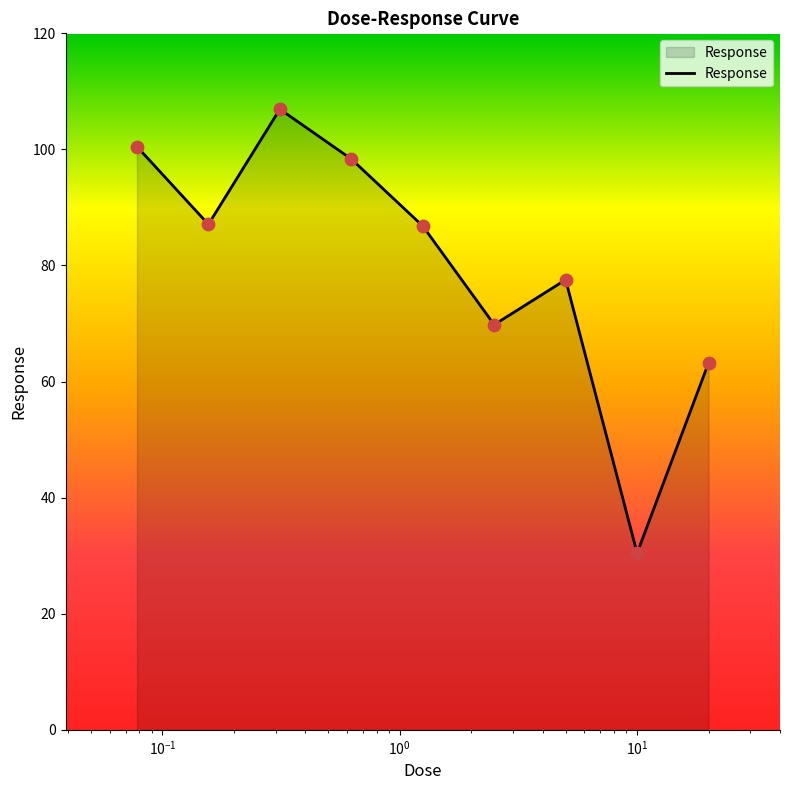

What is the minimum value shown in the chart?

30.4